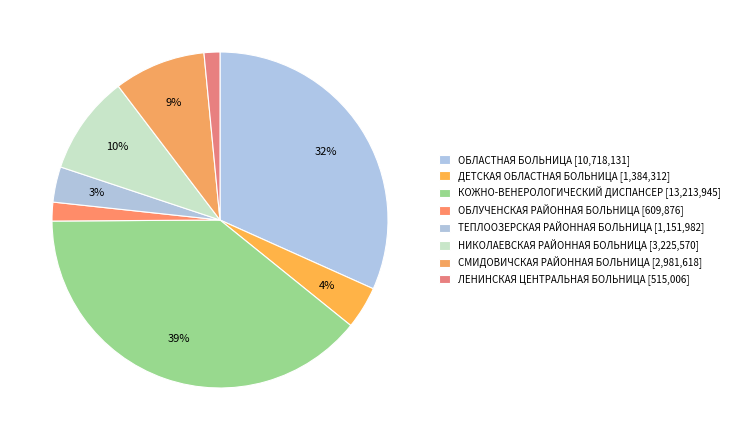

The ДЕТСКАЯ ОБЛАСТНАЯ БОЛЬНИЦА slice represents 4% of the pie. True or false?

True